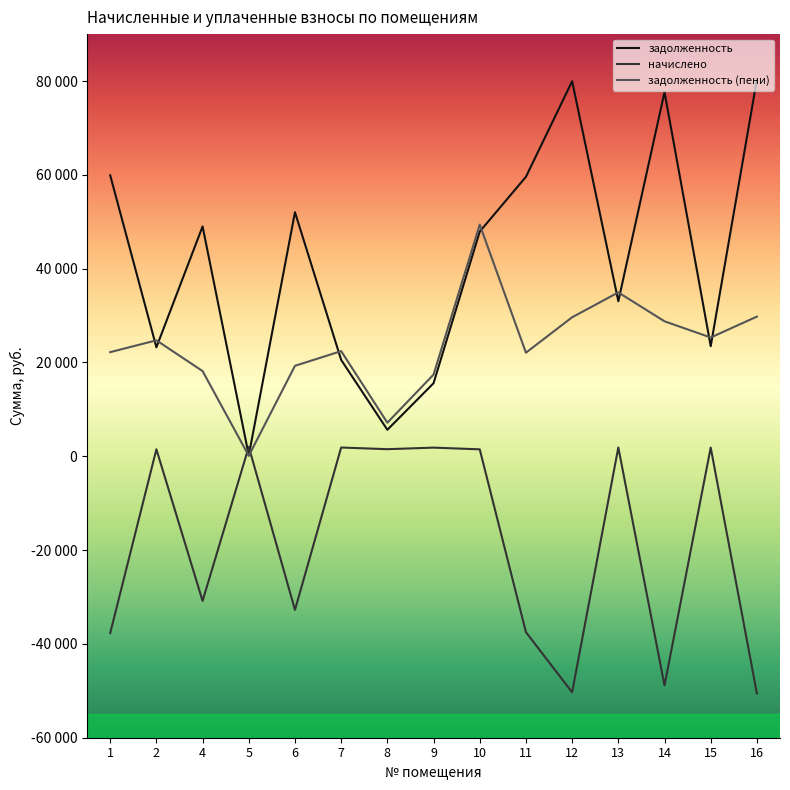

Reading right to left, what are all the values shown in this chart?

задолженность: 16=80337.0	15=23464.7	14=77629.2	13=33054.3	12=79950.2	11=59575.9	10=47905.7	9=15571.7	8=5646.6	7=20546.4	6=52032.2	5=192.8	4=49001.8	2=23228.0	1=59898.4
начислено: 16=-50561.3	15=1856.5	14=-48857.2	13=1878.5	12=-50318.0	11=-37495.1	10=1480.0	9=1844.6	8=1511.9	7=1868.5	6=-32747.3	5=2017.9	4=-30840.0	2=1490.0	1=-37698.0
задолженность (пени): 16=29775.7	15=25321.2	14=28772.0	13=34932.7	12=29632.3	11=22080.8	10=49385.7	9=17416.3	8=7158.5	7=22414.9	6=19284.9	5=103.6	4=18161.7	2=24718.0	1=22200.3